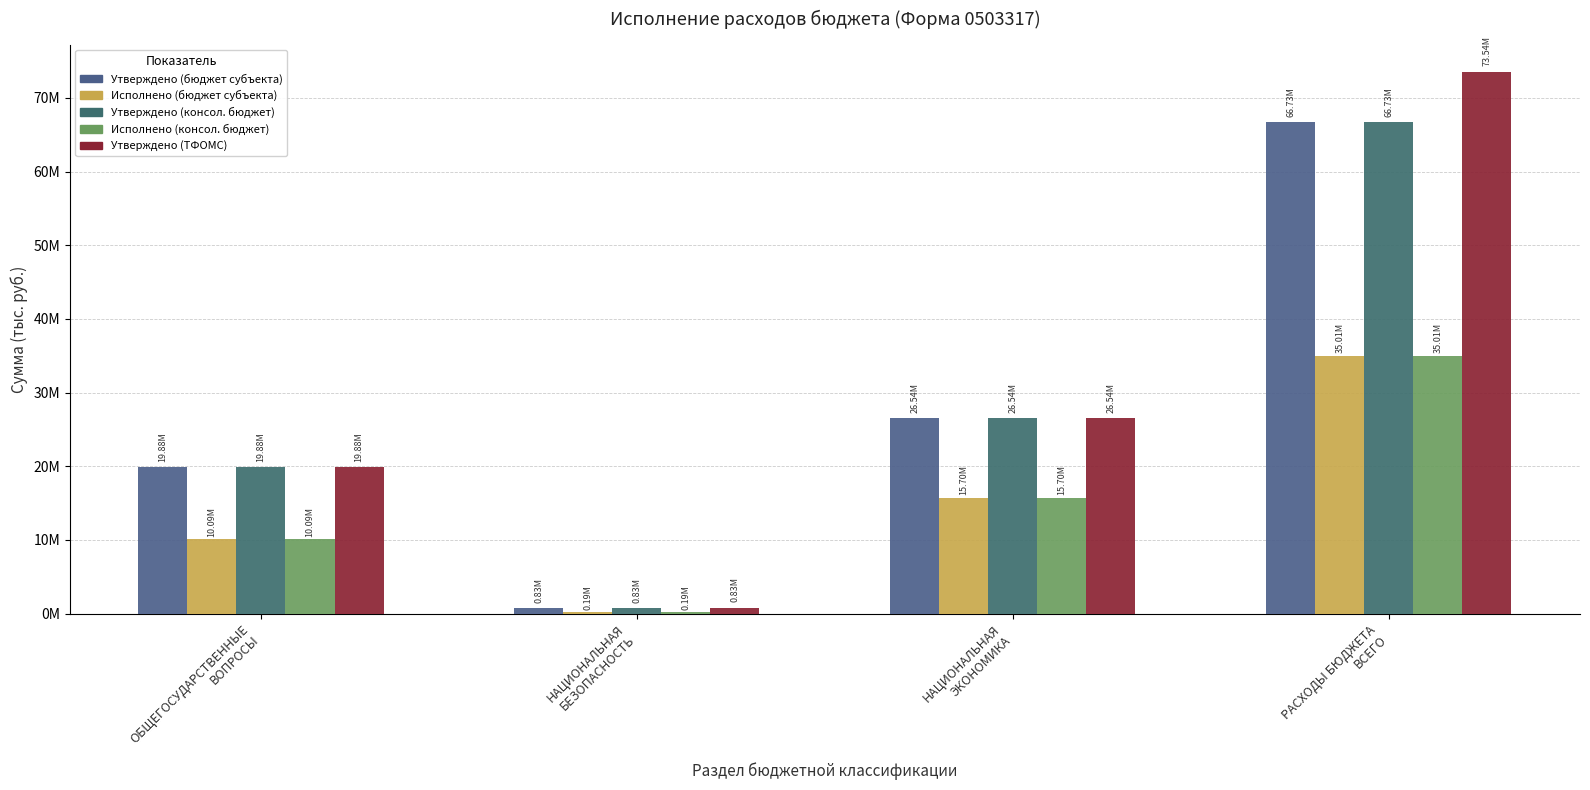

At which label does Исполнено (консол. бюджет) first exceed 15704004?

НАЦИОНАЛЬНАЯ
ЭКОНОМИКА